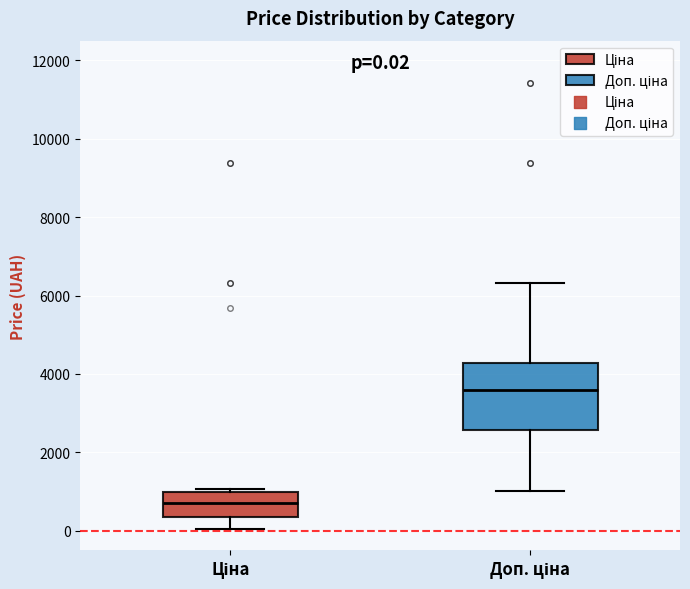

Which box is the tallest, from its lower edge to its upper edge?

Доп. ціна